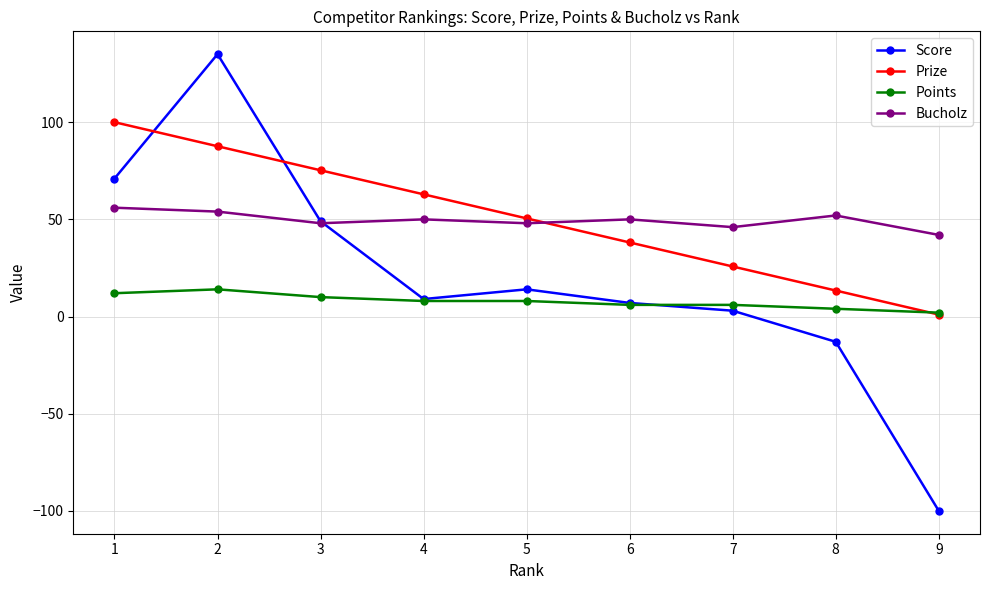

Is it true that Score equals -13.0 at 8?

True